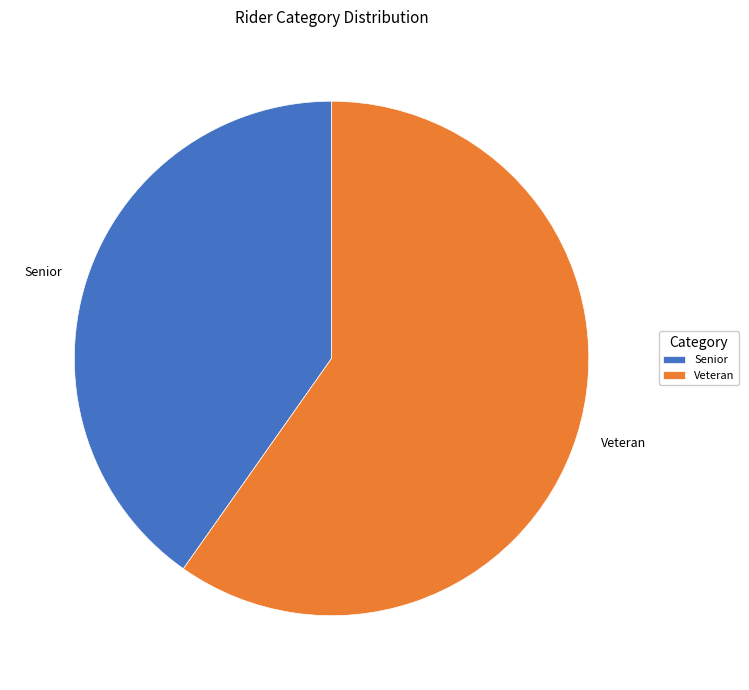

Which slice represents more than half of the pie?

Veteran